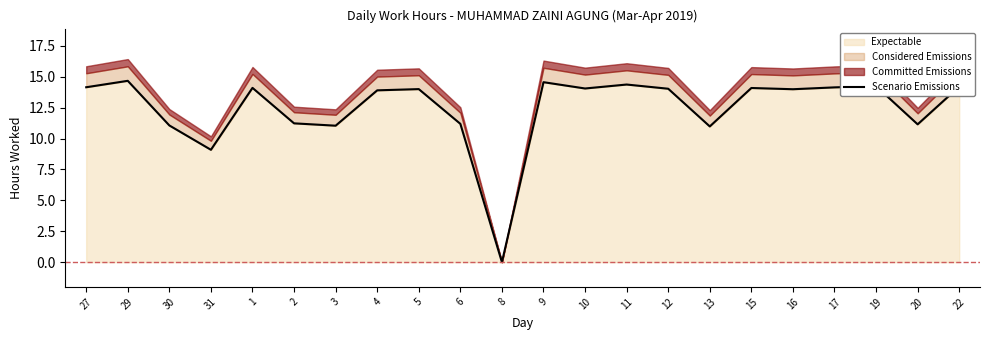

How many interior local peaks (higher than both neighbors) does the data have?

7